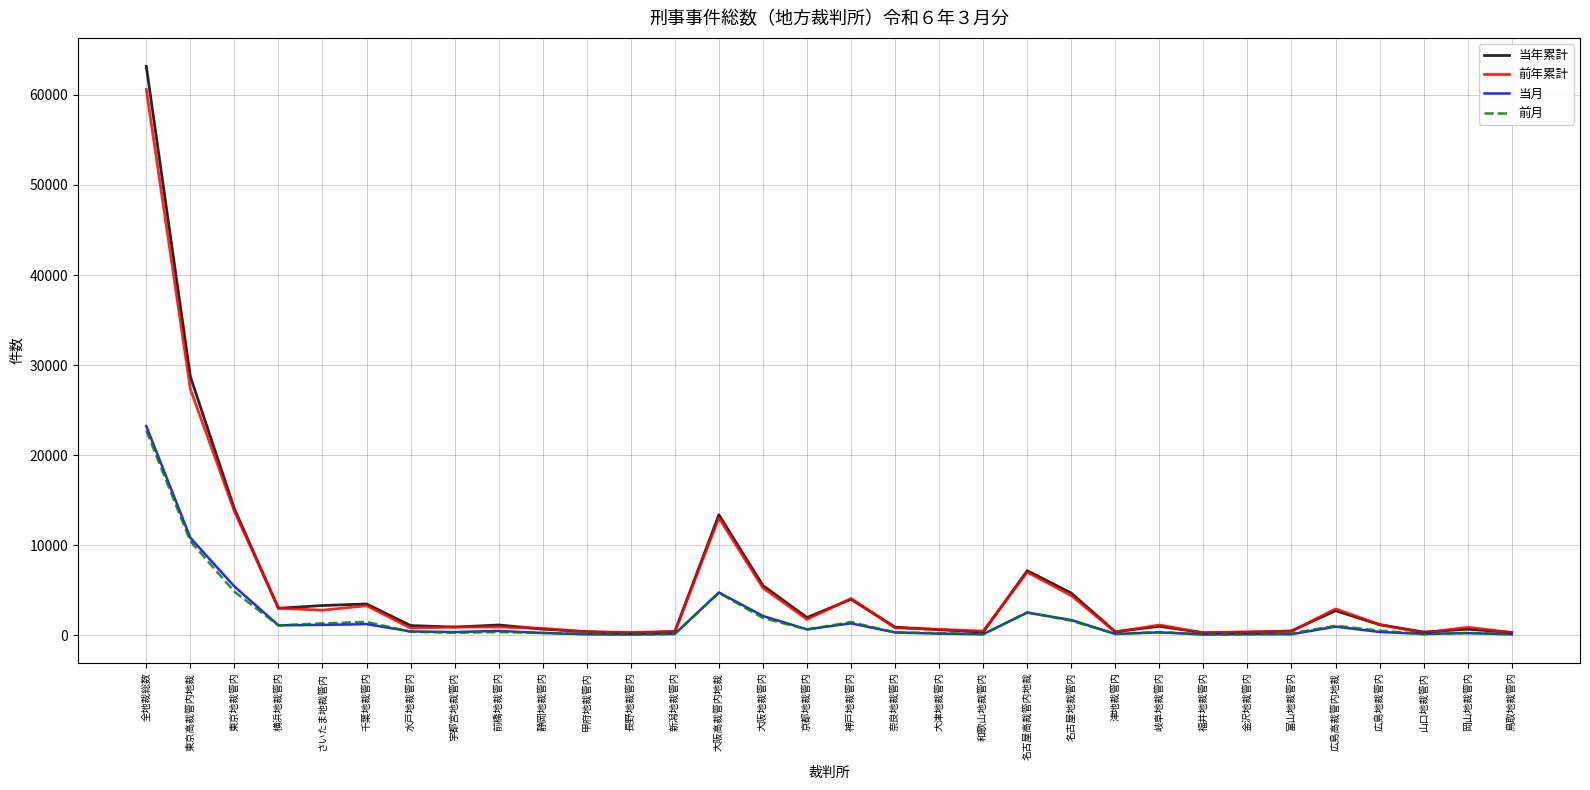

Where does the 当月 series first go above 370?

全地裁総数